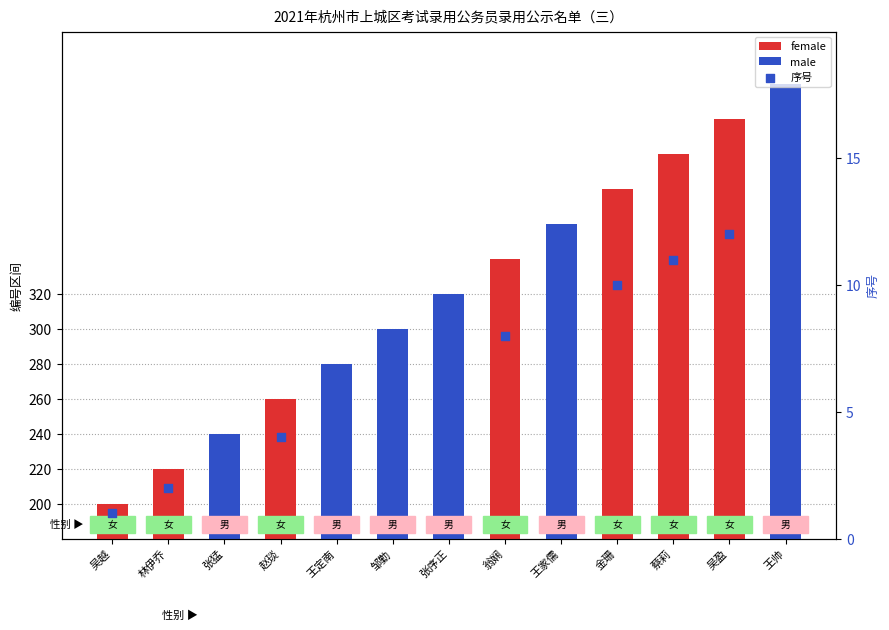

At which category is the sum across all series the highest?

王帅